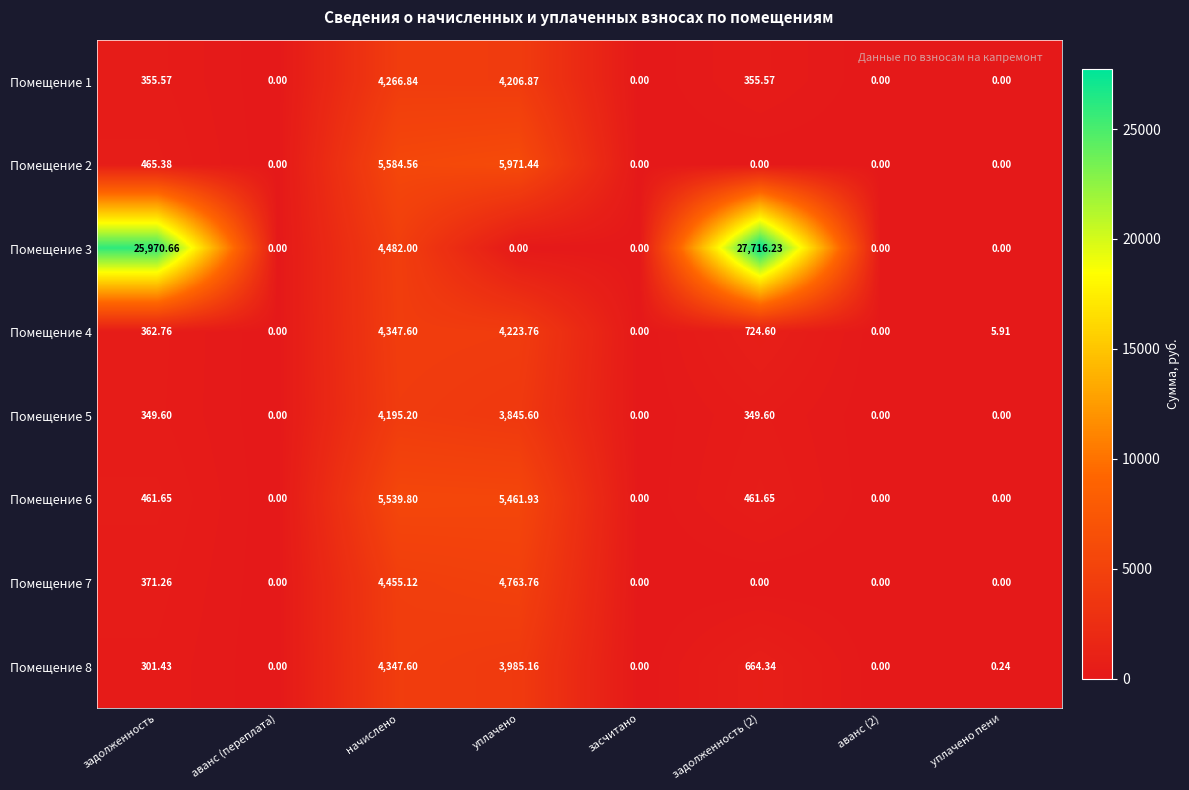

At which label does Помещение 1 first exceed 355?

задолженность